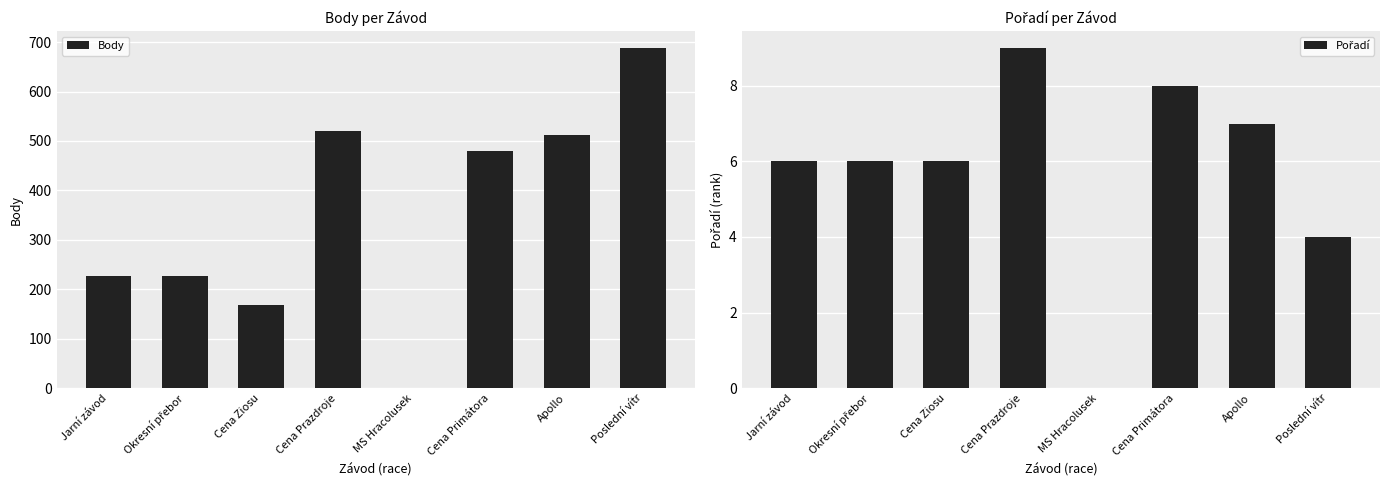

Reading left to right, what are all the values shown in this chart?

Body: Jarní závod=226	Okresní přebor=226	Cena Ziosu=168	Cena Prazdroje=521	MS Hracolusek=0	Cena Primátora=479	Apollo=512	Poslední vítr=688
Pořadí: Jarní závod=6	Okresní přebor=6	Cena Ziosu=6	Cena Prazdroje=9	MS Hracolusek=0	Cena Primátora=8	Apollo=7	Poslední vítr=4